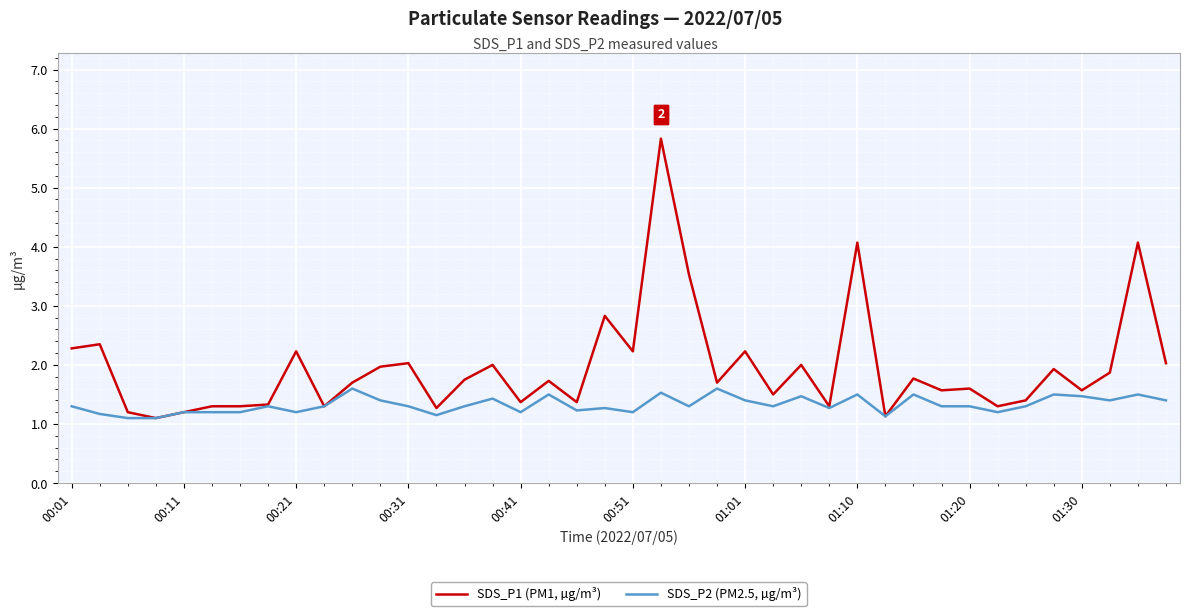

What are all the series names shown in the legend?

SDS_P1 (PM1, µg/m³), SDS_P2 (PM2.5, µg/m³)